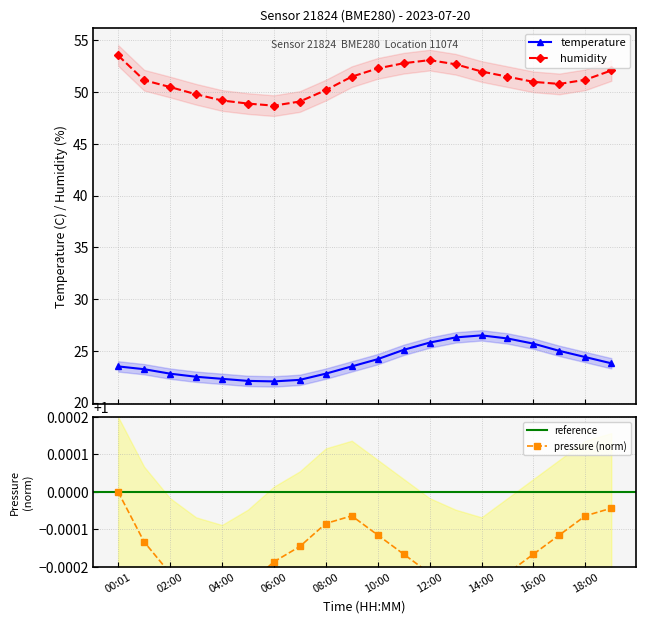

Which series changed the most between 02:00 and 04:00?

humidity